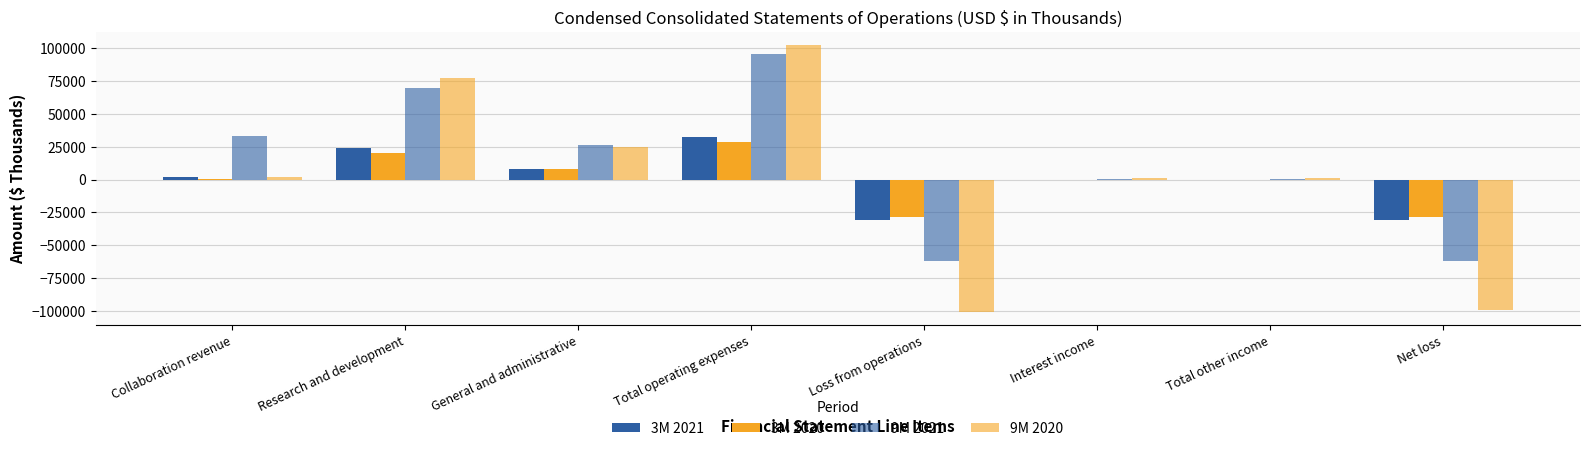

What is the difference between the highest and lowest values at Loss from operations?

72188